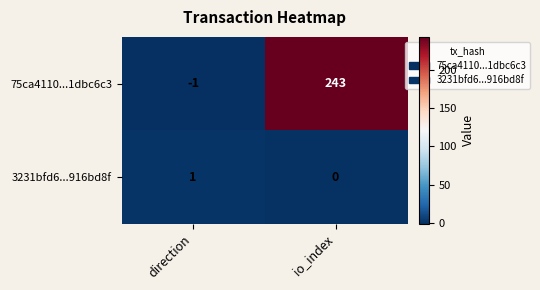

At direction, list the series in order from largest to smallest.

3231bfd6...916bd8f, 75ca4110...1dbc6c3